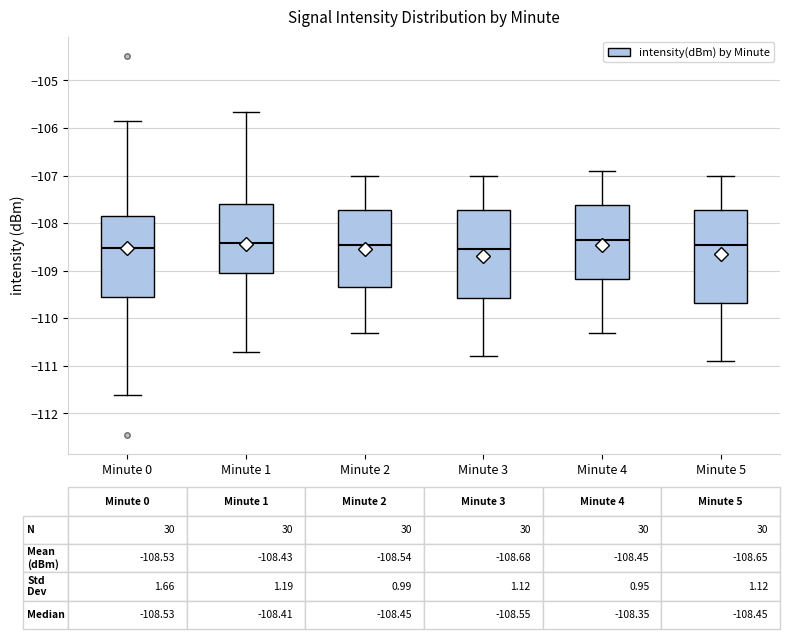

Which box is the tallest, from its lower edge to its upper edge?

Minute 5